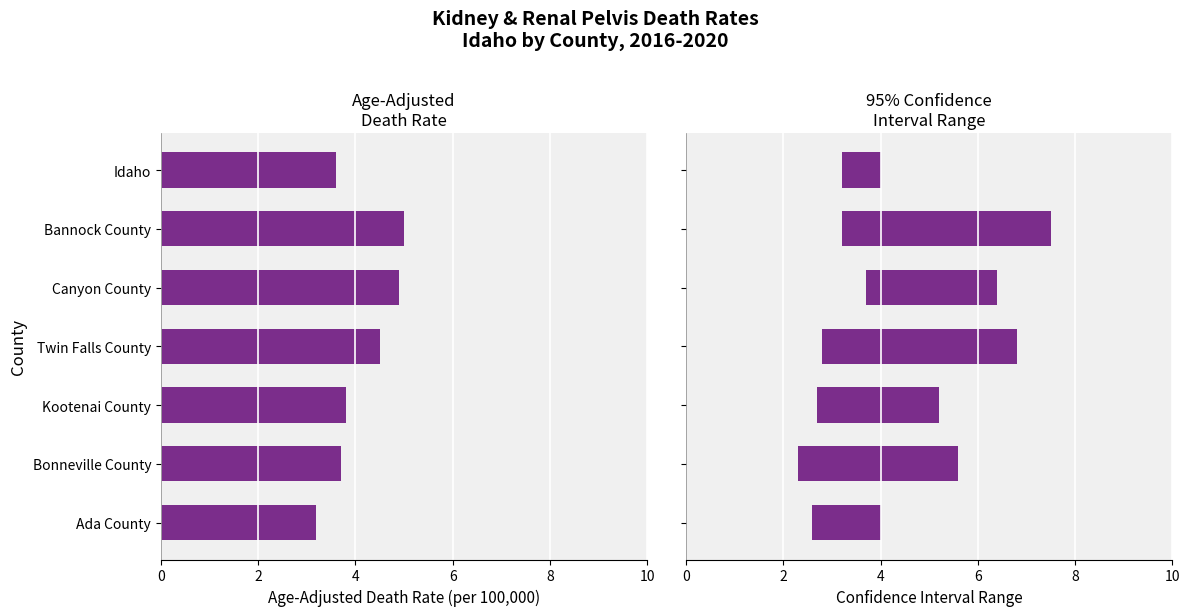

Reading right to left, transcribe all the data shown in this chart.

Age-Adjusted Death Rate: 3.2	3.7	3.8	4.5	4.9	5.0	3.6
95% CI Range: 1.4	3.3	2.5	4.0	2.7	4.3	0.8